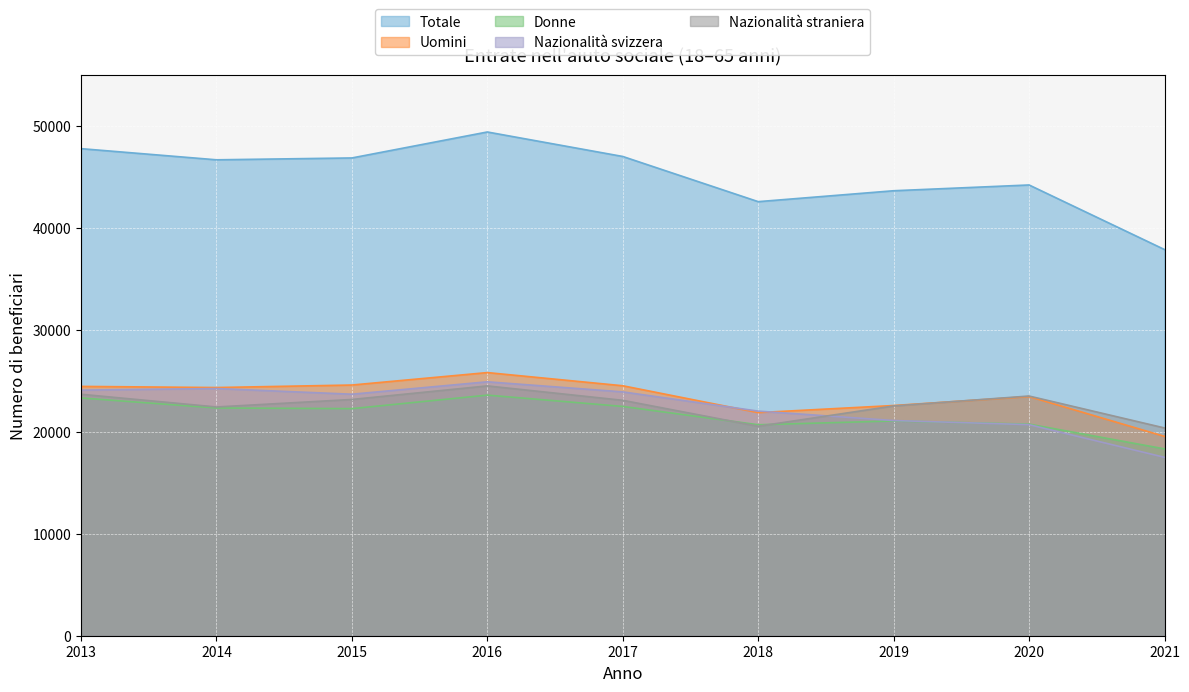

What is the value of the Totale point at the 4th from the left?

49422